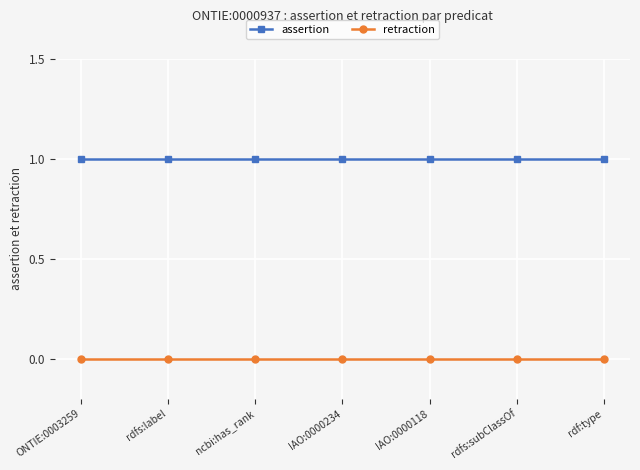

True or false: retraction and assertion cross at least once.

False